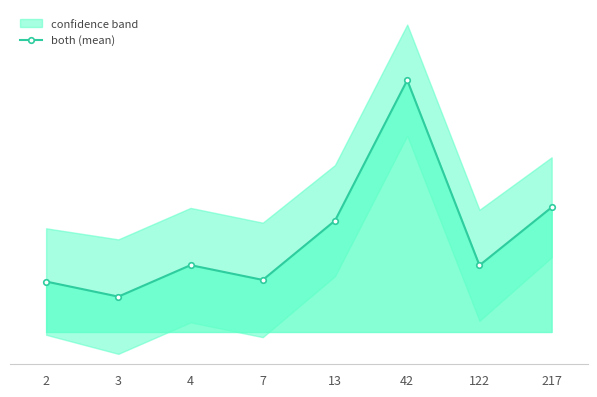

What is the difference between the values at 42 and 217?

121.8